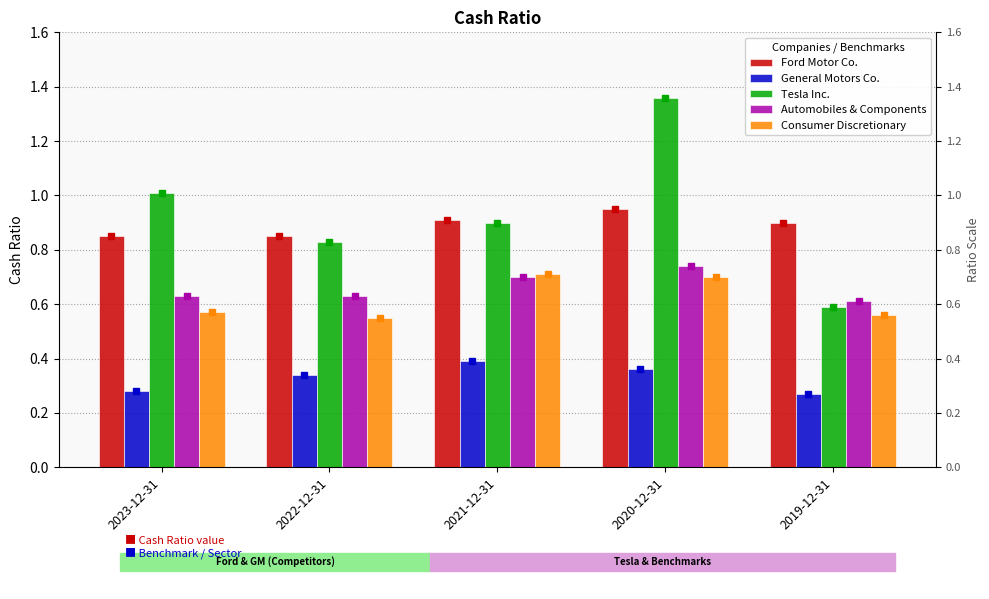

What is the average value of the General Motors Co. series?

0.3